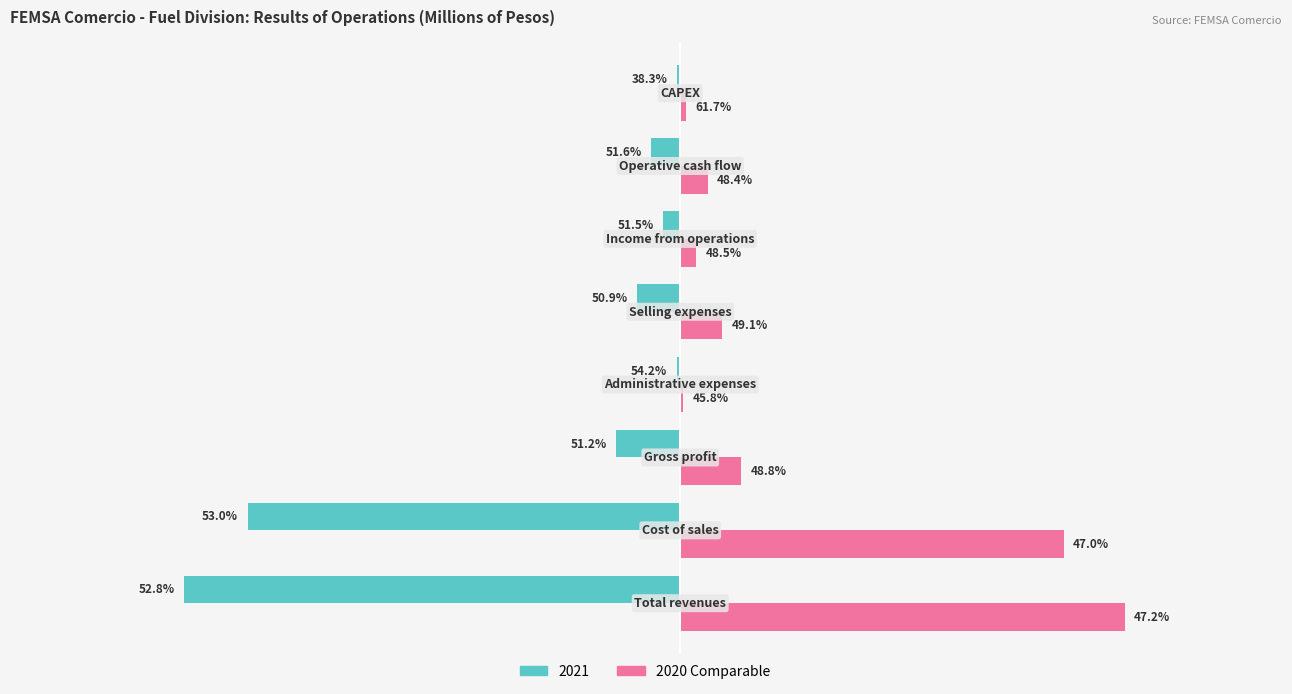

What are all the series names shown in the legend?

2021, 2020 Comparable